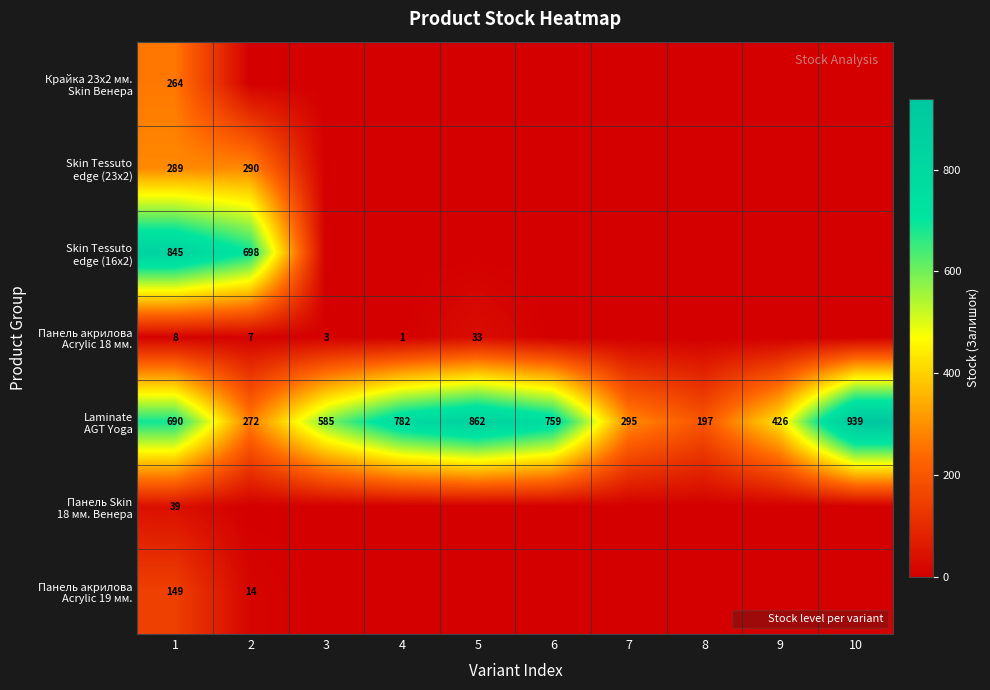

What is the difference between the Skin Tessuto edge (23x2) values at 2 and 10?

290